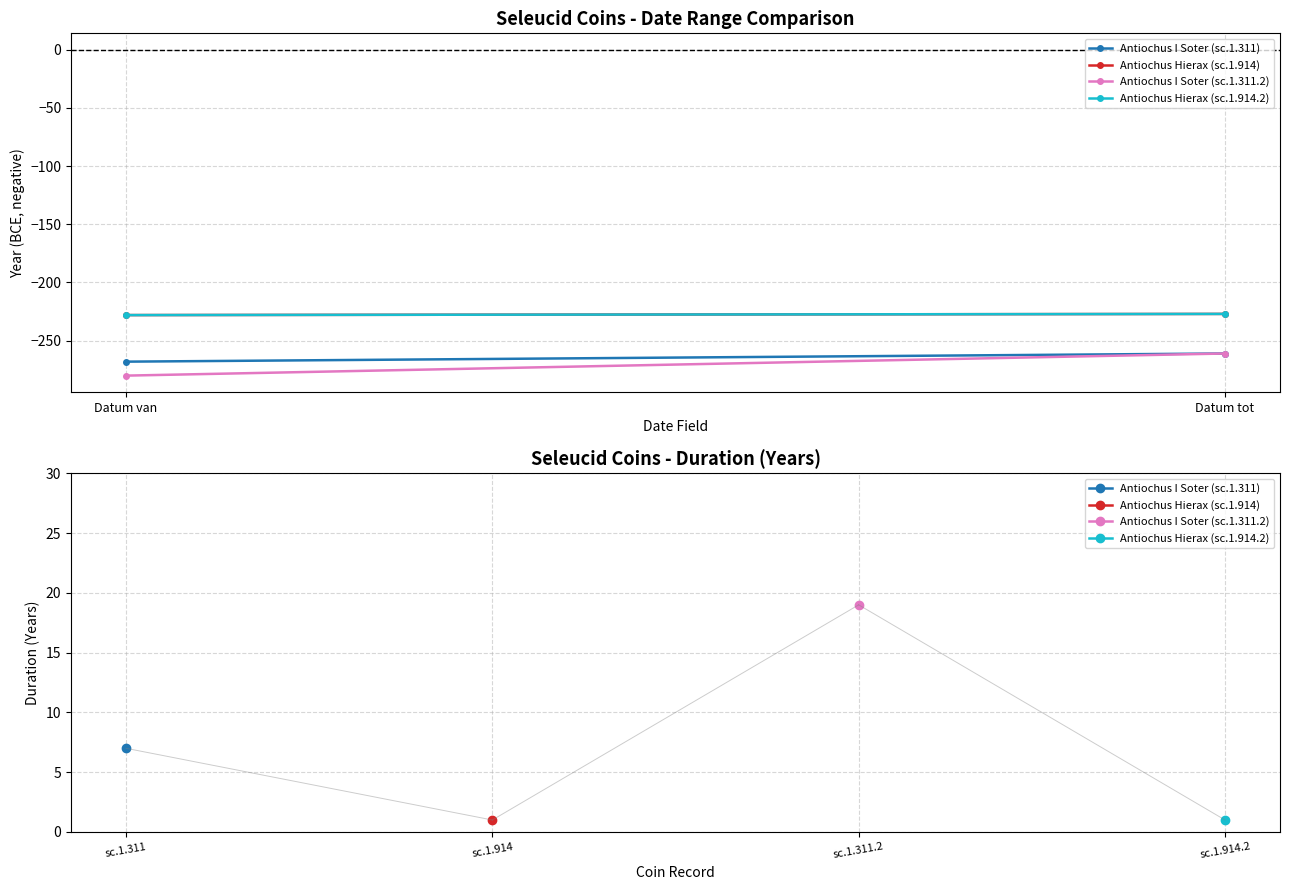

Which series has the largest total across all categories?

Antiochus Hierax (sc.1.914)